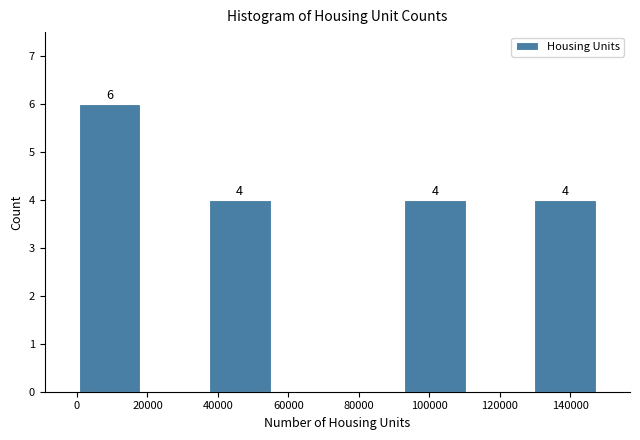

Over which range of the x-axis is the bar tallest?

0 to 18000